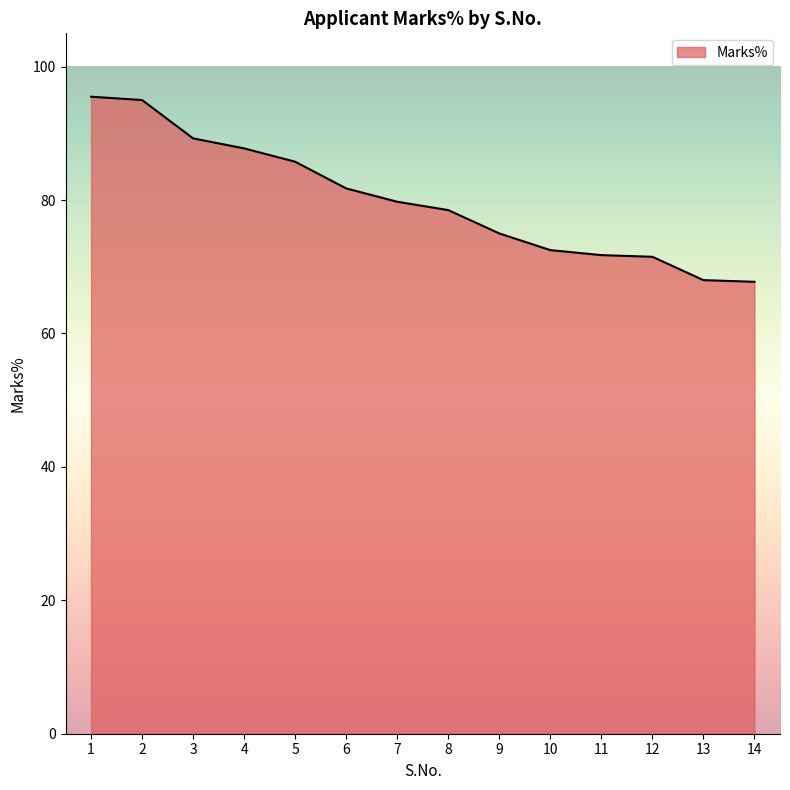

Approximately how many times larger is the value at 7 compared to 9?

1.1